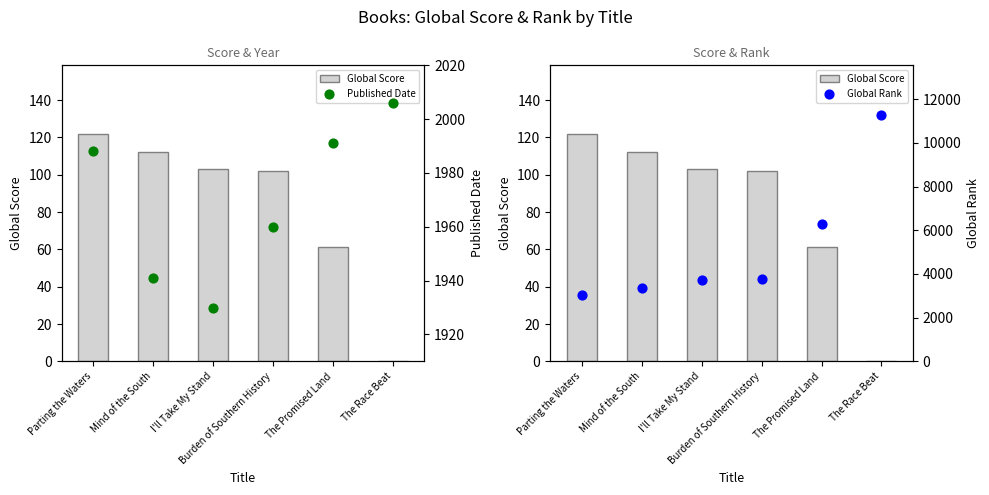

Which series contains the highest Y value?

Global Rank